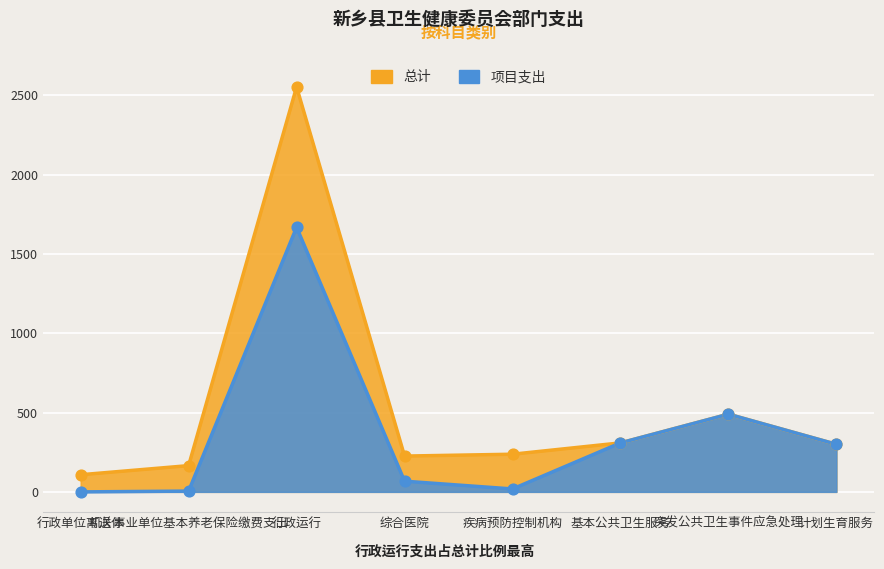

Which series has the largest total across all categories?

总计